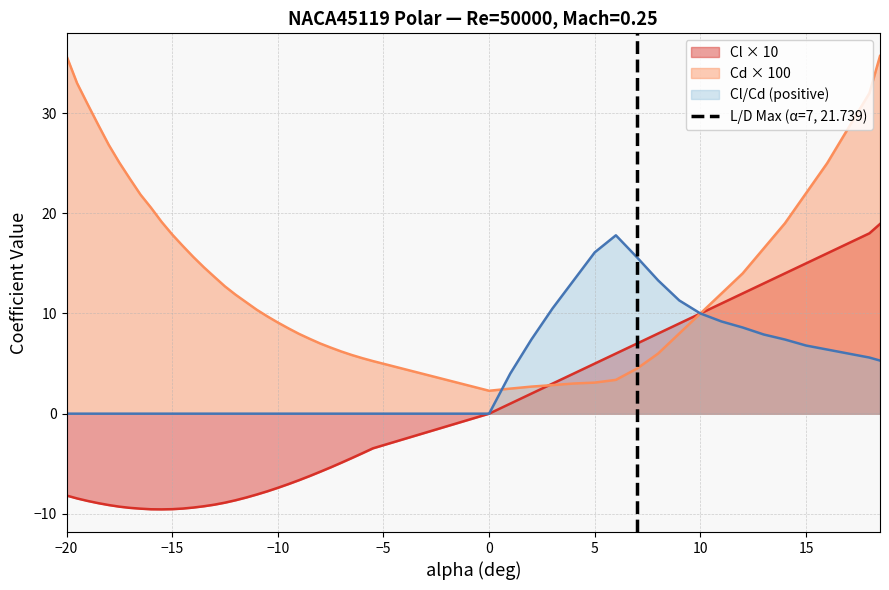

What is the minimum value for Cd × 100?

2.3